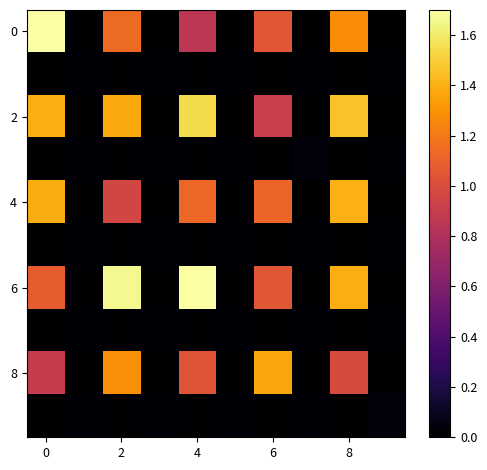

Which series has the largest total across all categories?

row_6